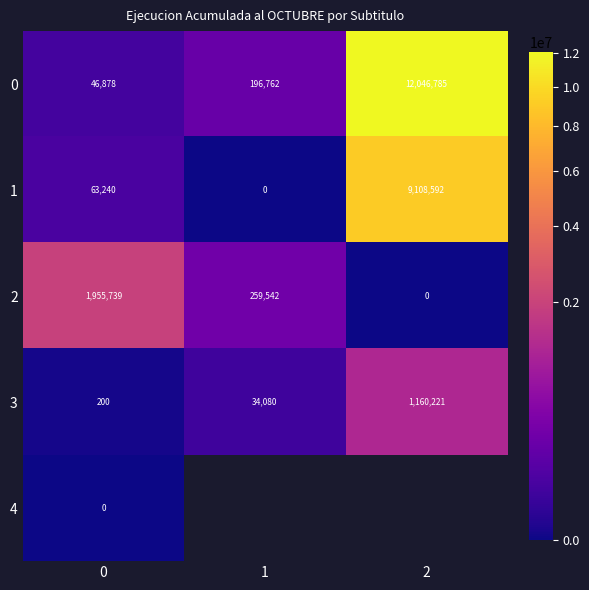

At how many categories does at least one series exceed 10990340?

1